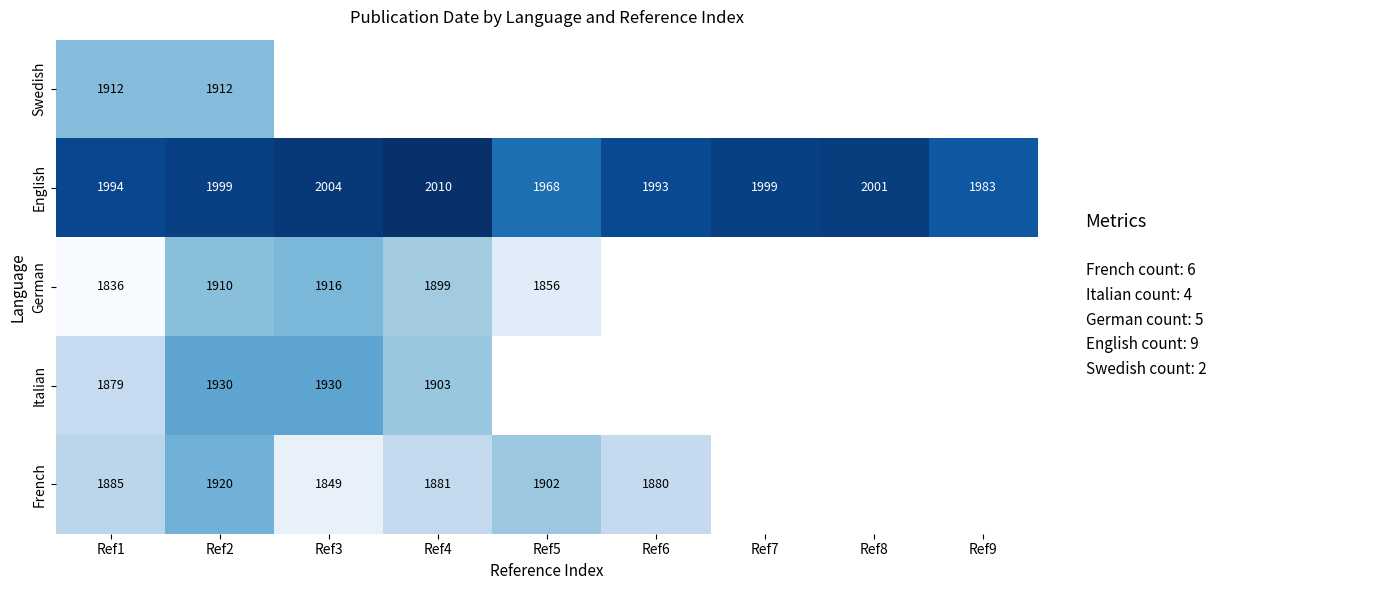

Is it true that Swedish equals 2692.0 at Ref1?

False